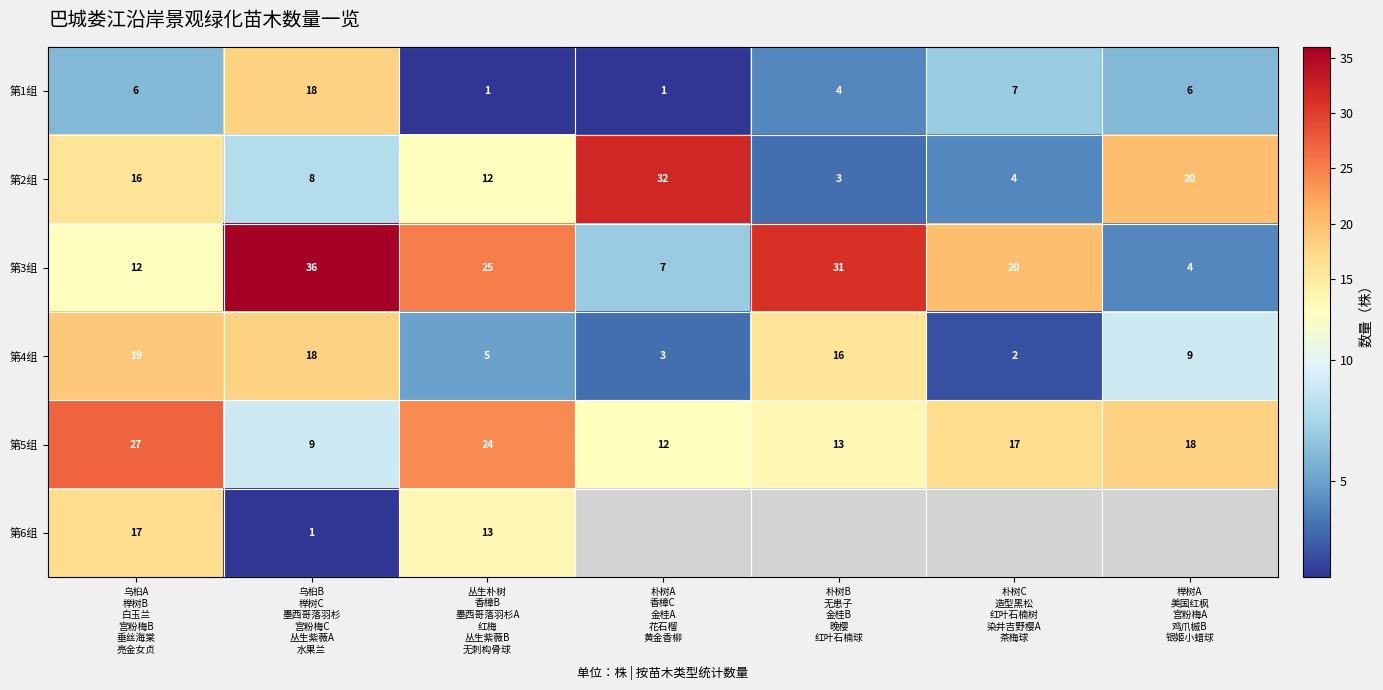

What is the sum of all 第5组 values?

120